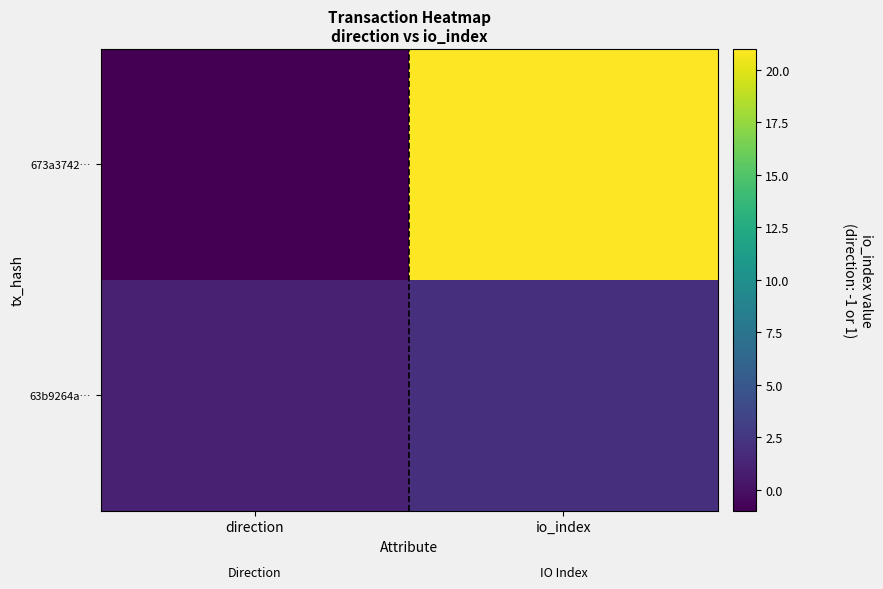

Reading left to right, what are all the values shown in this chart?

673a3742…: direction=-1	io_index=21
63b9264a…: direction=1	io_index=2